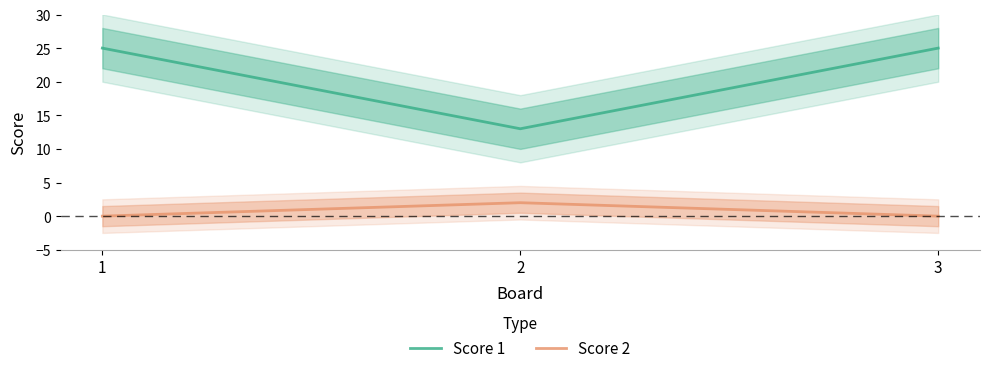

What is the sum of the Score 1 values at 2 and 3?

38